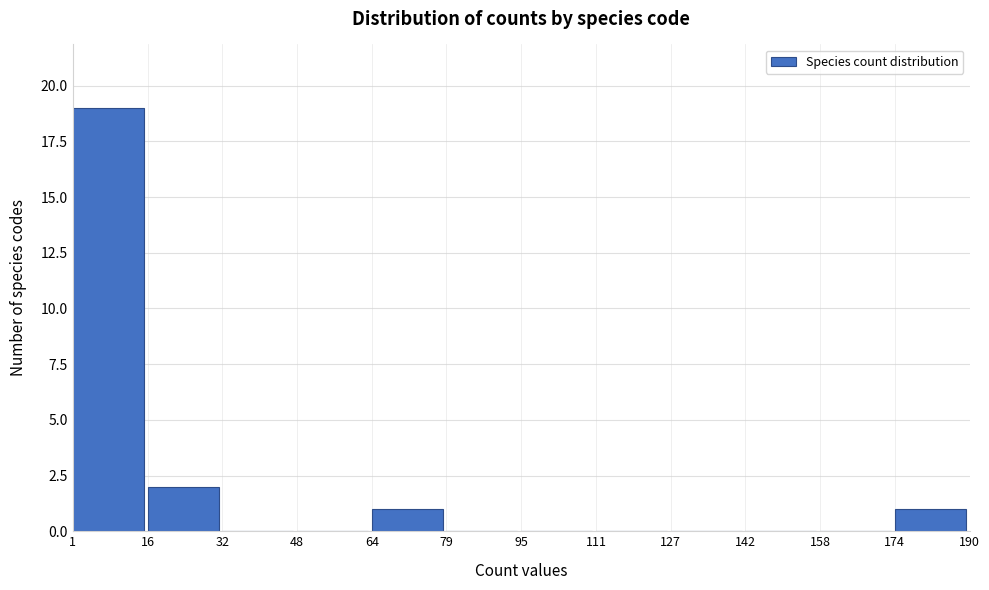

What is the height of the bar covering 64 to 79 on the x-axis? The values are not printed on the chart, so give them approximately, as read against the axis.

1